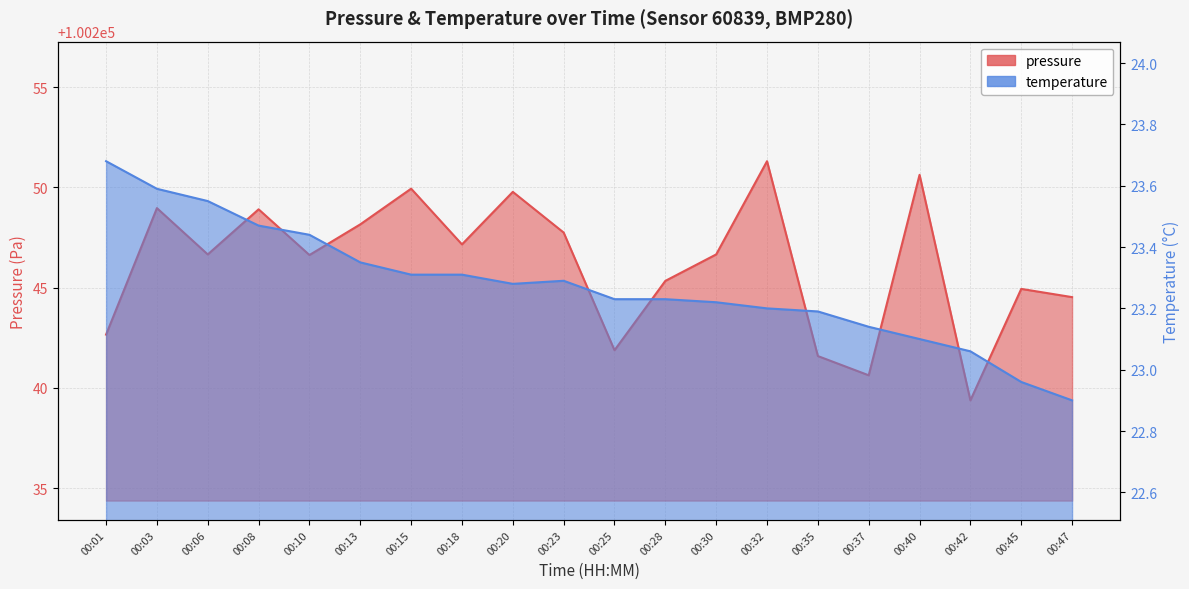

At which category does pressure reach its first local valley?

00:06